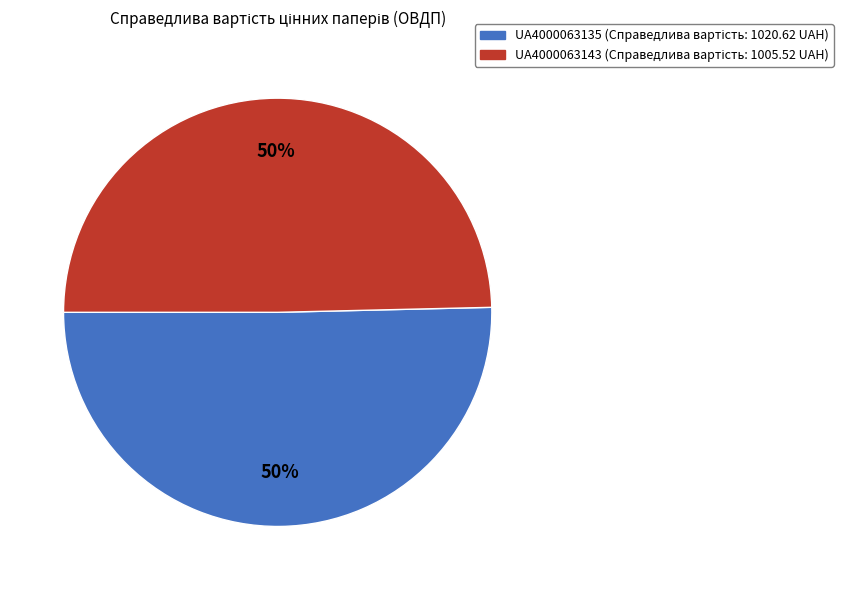

To the nearest percent, what percentage of the pie is UA4000063135?

50%